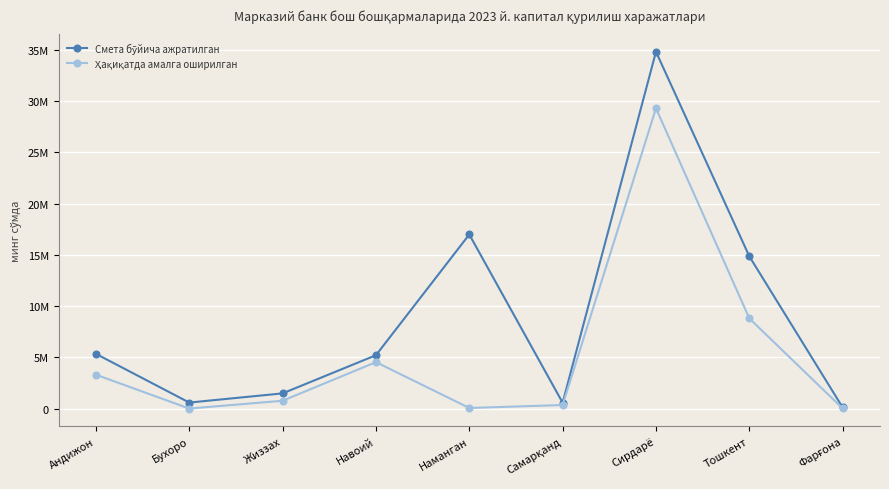

Reading left to right, what are all the values shown in this chart?

Смета бўйича ажратилган: Андижон=5336381.6	Бухоро=583500.0	Жиззах=1479023.3	Навоий=5201891.9	Наманган=16978497.0	Самарқанд=567246.2	Сирдарё=34803422.3	Тошкент=14846148.6	Фарғона=103550.0
Ҳақиқатда амалга оширилган: Андижон=3301091.0	Бухоро=0.0	Жиззах=760302.6	Навоий=4528033.3	Наманган=55013.1	Самарқанд=344472.1	Сирдарё=29285389.7	Тошкент=8793927.9	Фарғона=9800.0